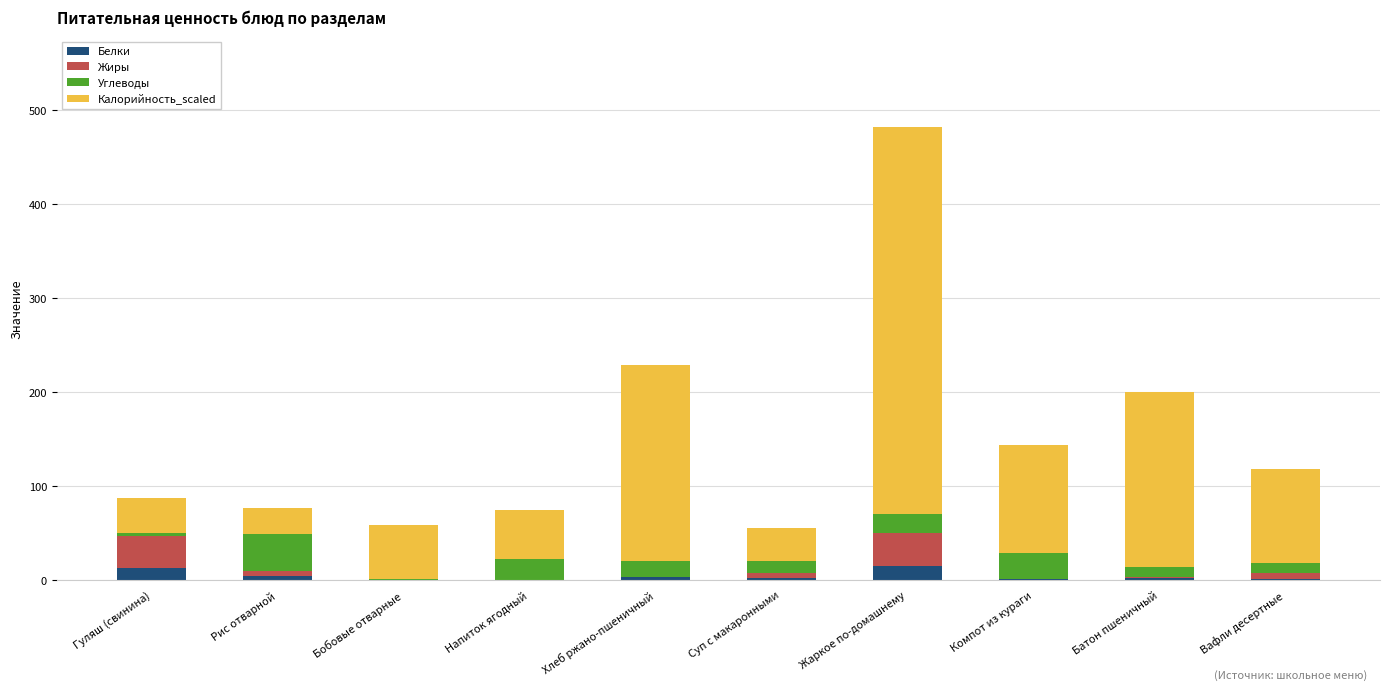

At which category is the sum across all series the highest?

Жаркое по-домашнему